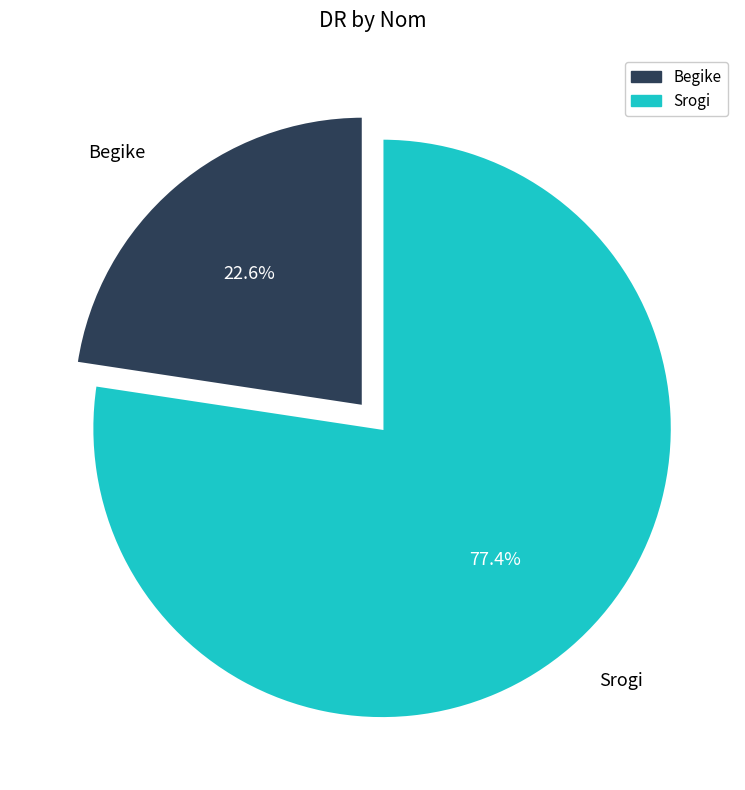

Rank the categories by value from highest to lowest.

Srogi, Begike